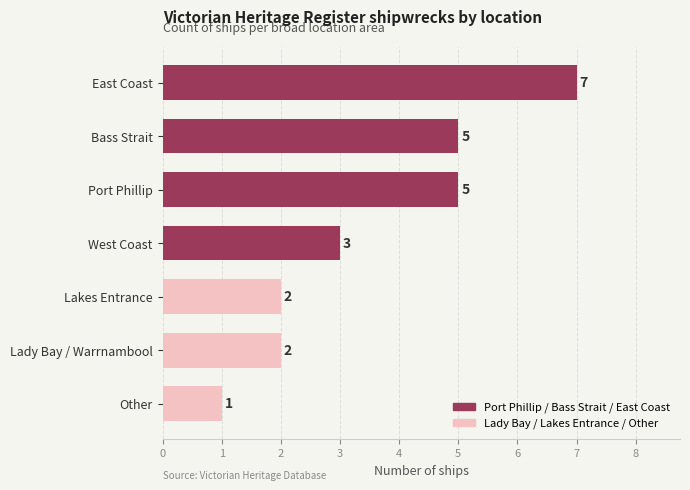

What is the change in value from Other to Lady Bay / Warrnambool?

+1